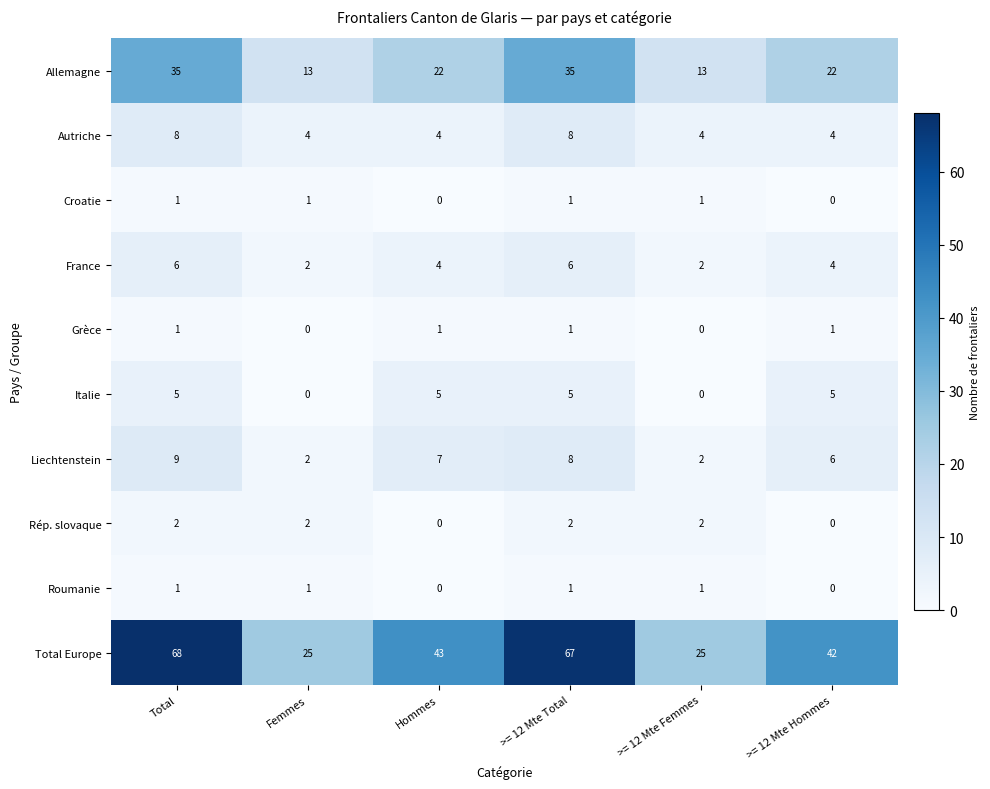

Count the number of data series in this chart.

10